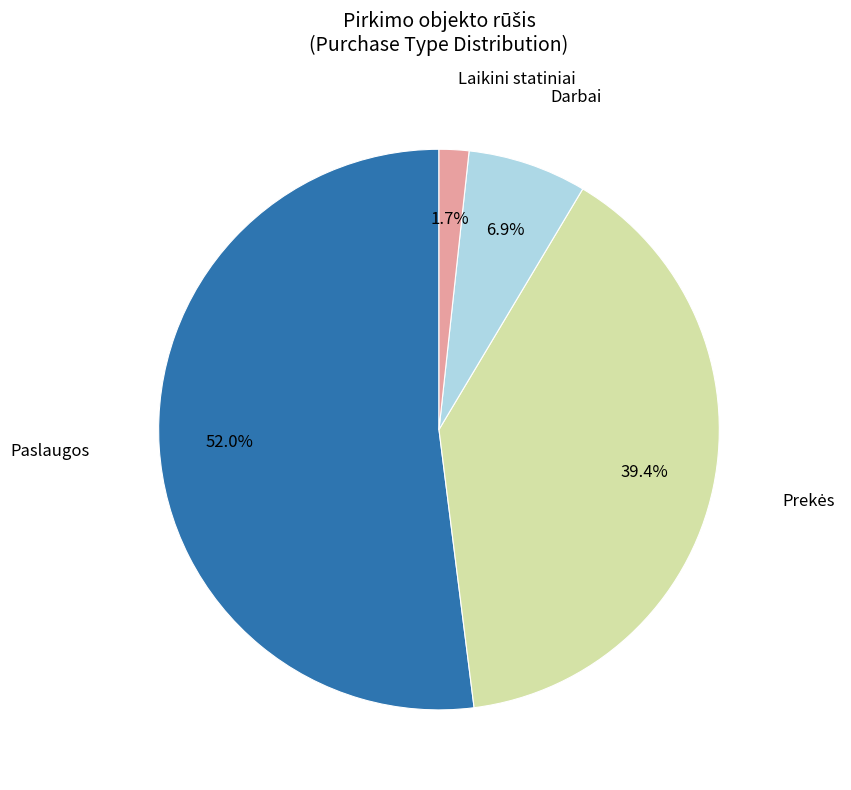

What is the smallest slice in the pie chart?

Laikini statiniai